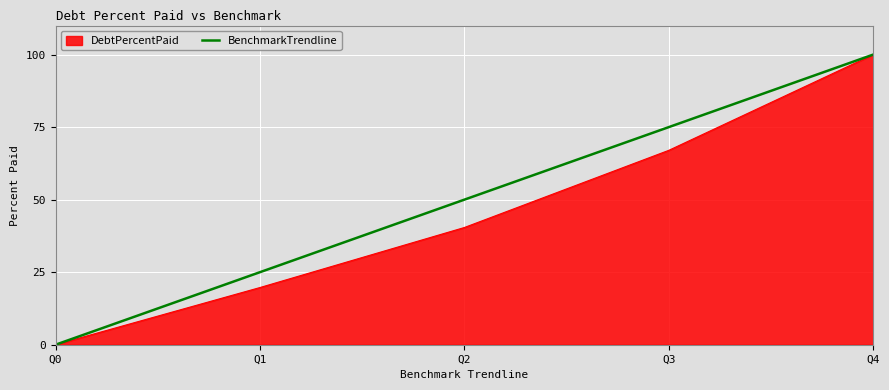

Rank the series by their average value, from highest to lowest.

BenchmarkTrendline, DebtPercentPaid